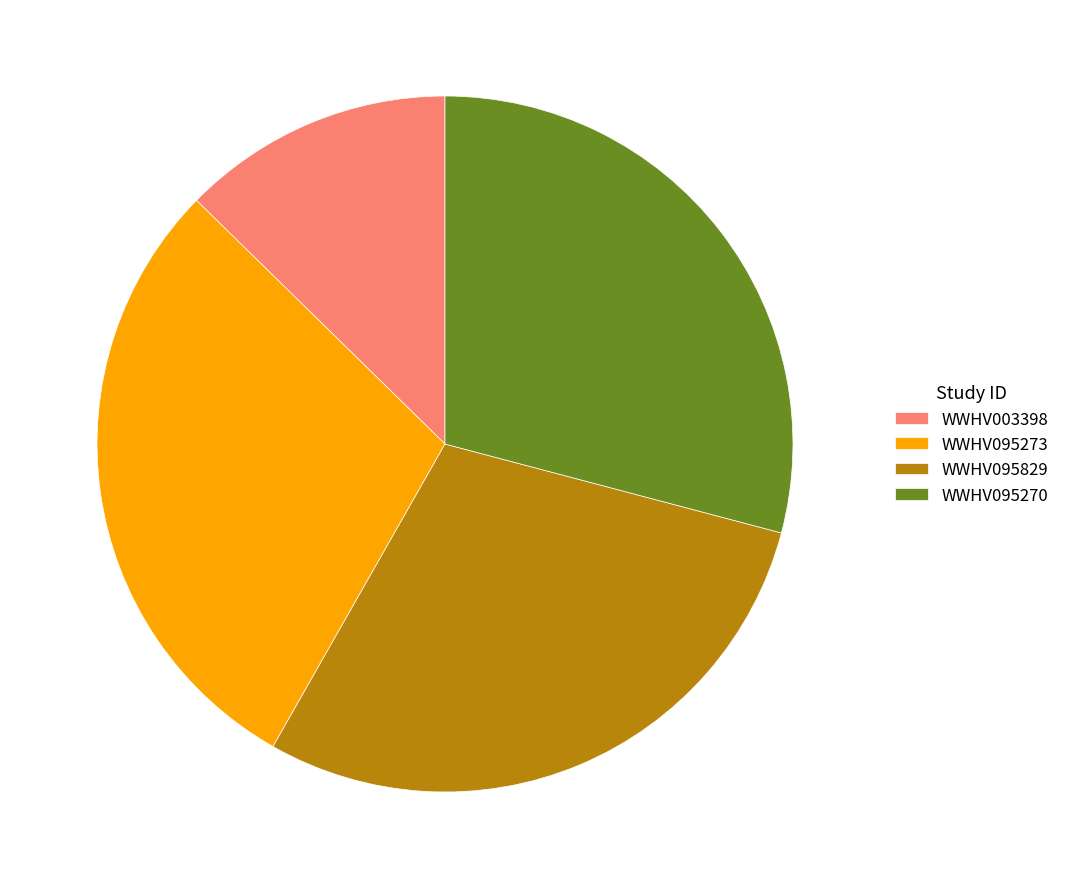

Between WWHV095273 and WWHV003398, which is larger?

WWHV095273